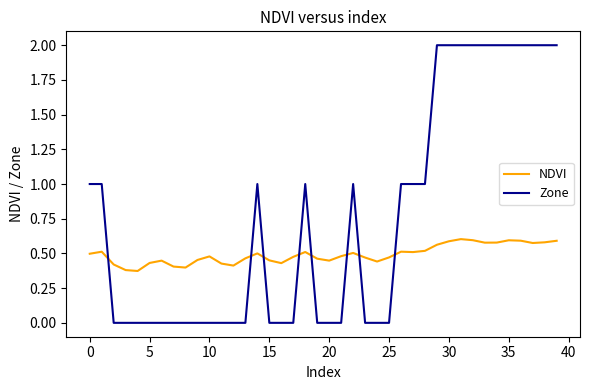

True or false: Zone and NDVI intersect in this chart.

True